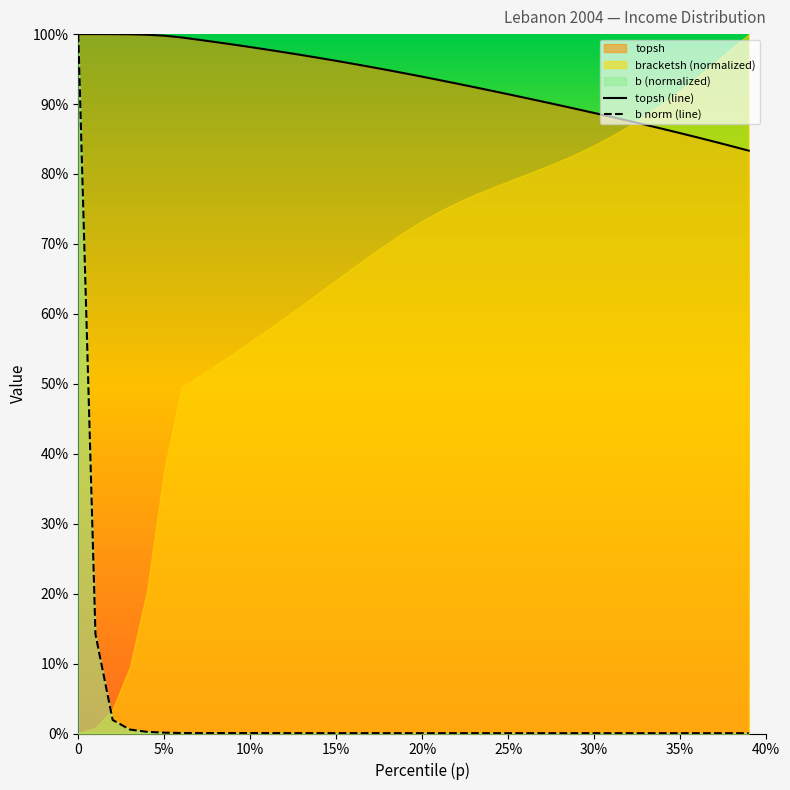

What is the sum of all b norm (line) values?

1.2